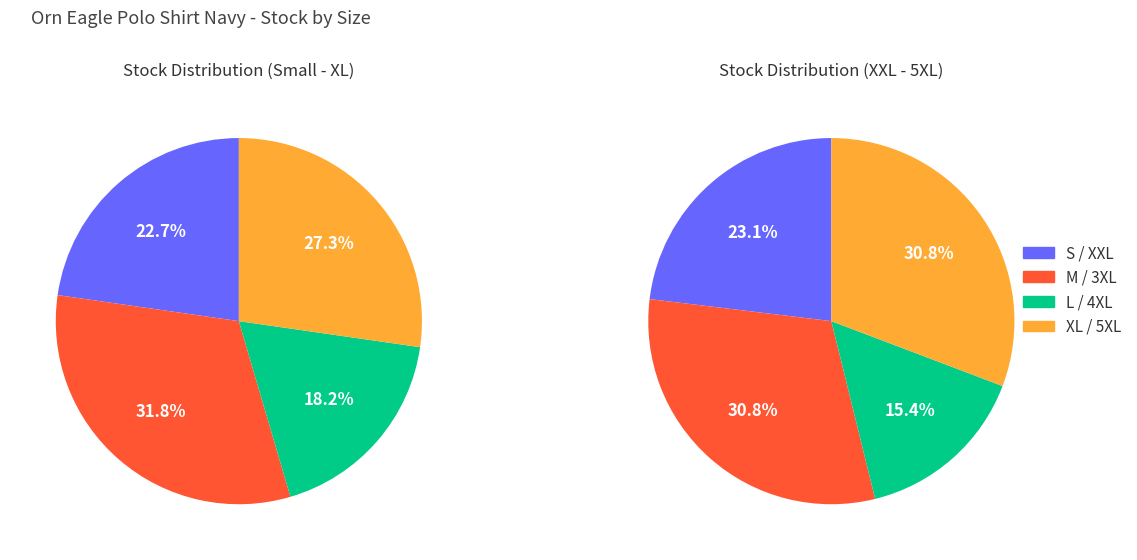

What is the smallest slice in the pie chart?

4XL